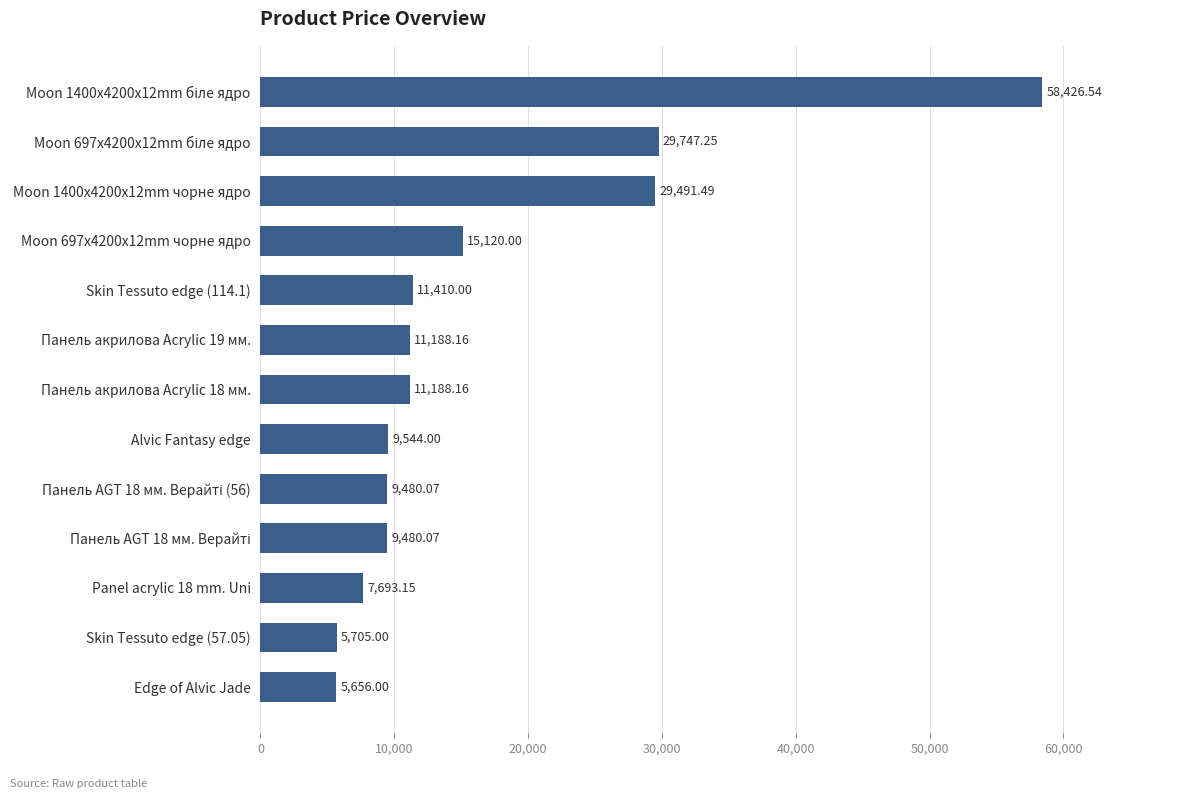

What is the sum of all values?

214129.9